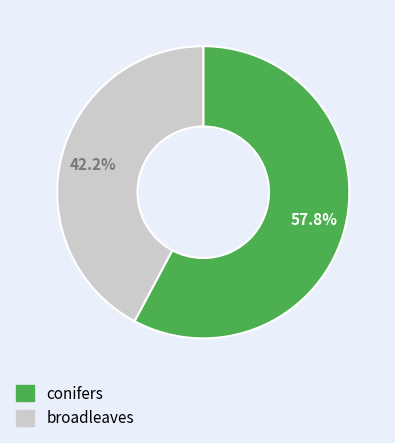

Which category has the biggest portion of the pie?

conifers